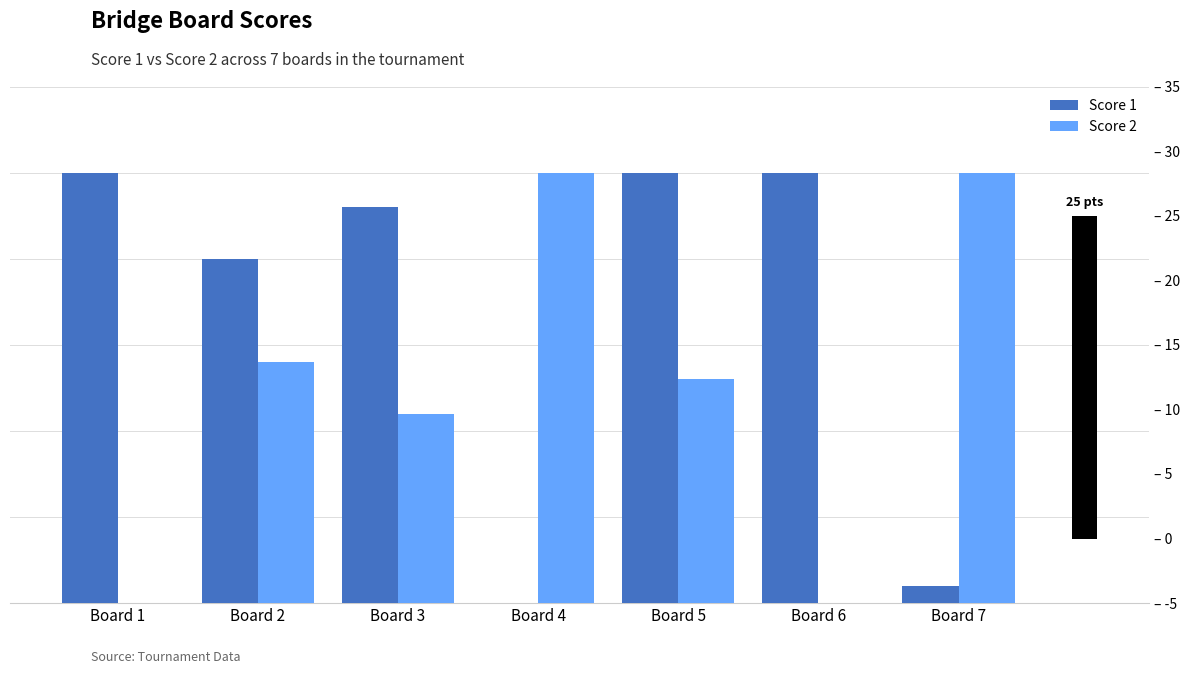

True or false: Score 1 has a value of 11 at Board 5.

False